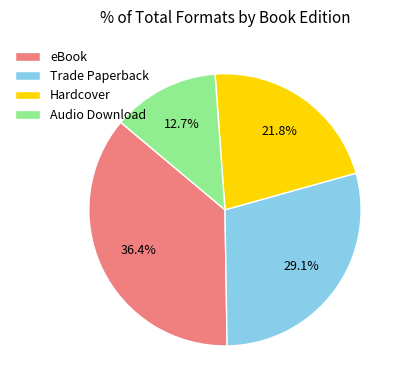

True or false: Audio Download accounts for 13% of the total.

True